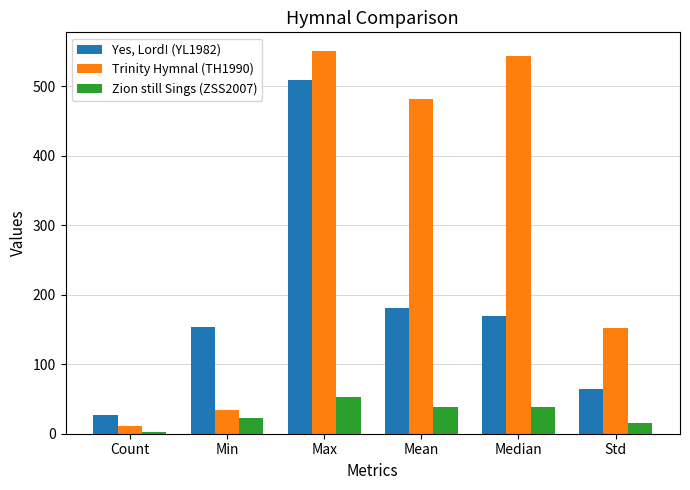

Which category has the lowest value in the Trinity Hymnal (TH1990) series?

Count